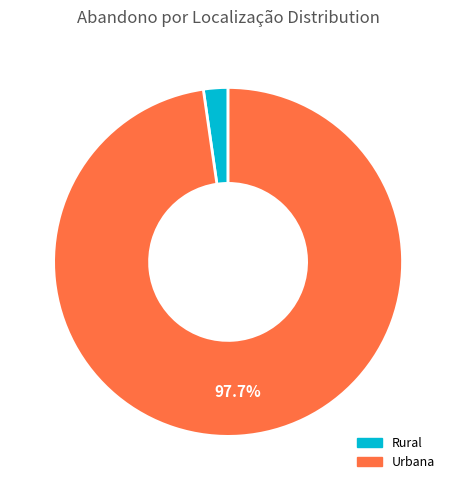

To the nearest percent, what is the combined percentage of Urbana and Rural?

100%